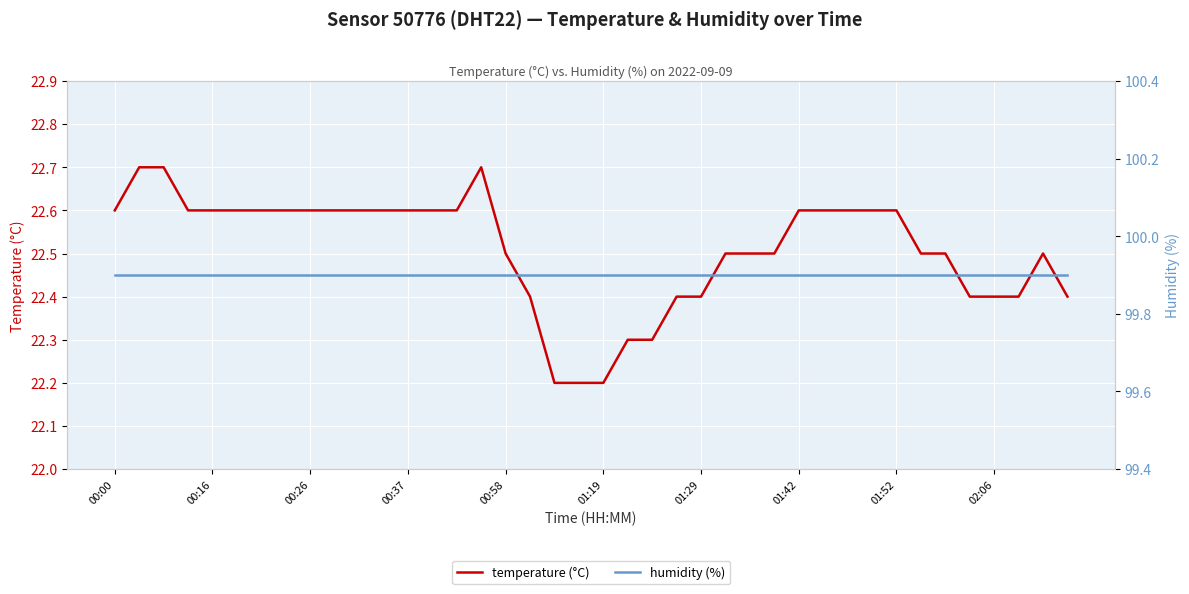

Which series has the largest total across all categories?

humidity (%)